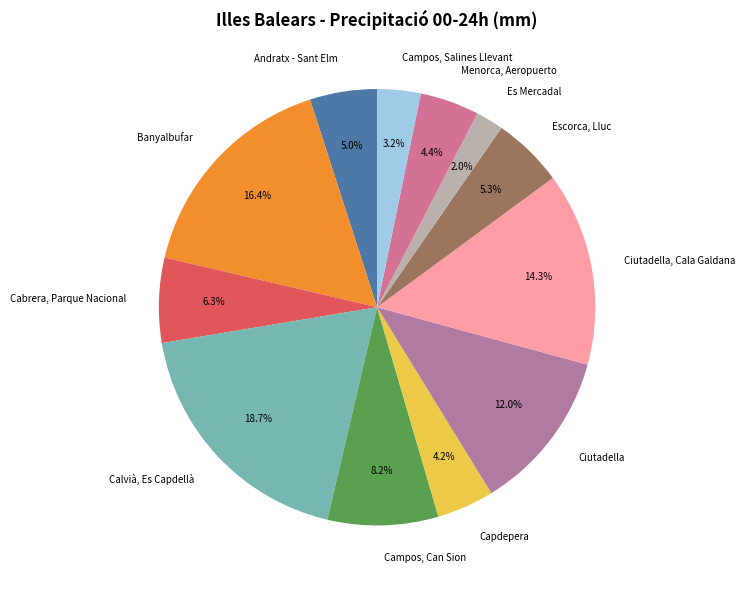

Combined, do Capdepera and Ciutadella, Cala Galdana account for over 50%?

No